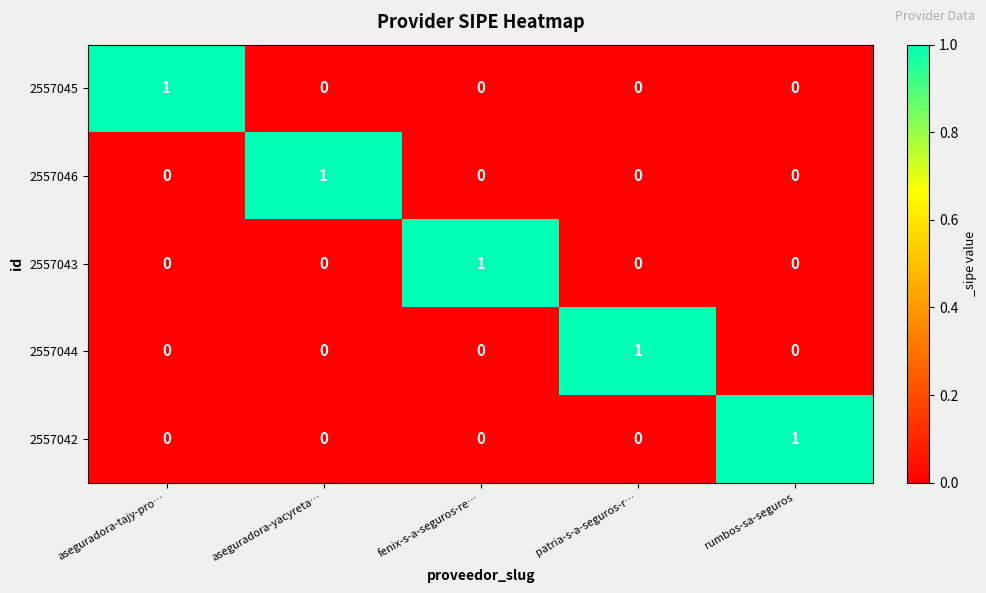

At which label does 2557043 reach its peak?

fenix-s-a-seguros-re…